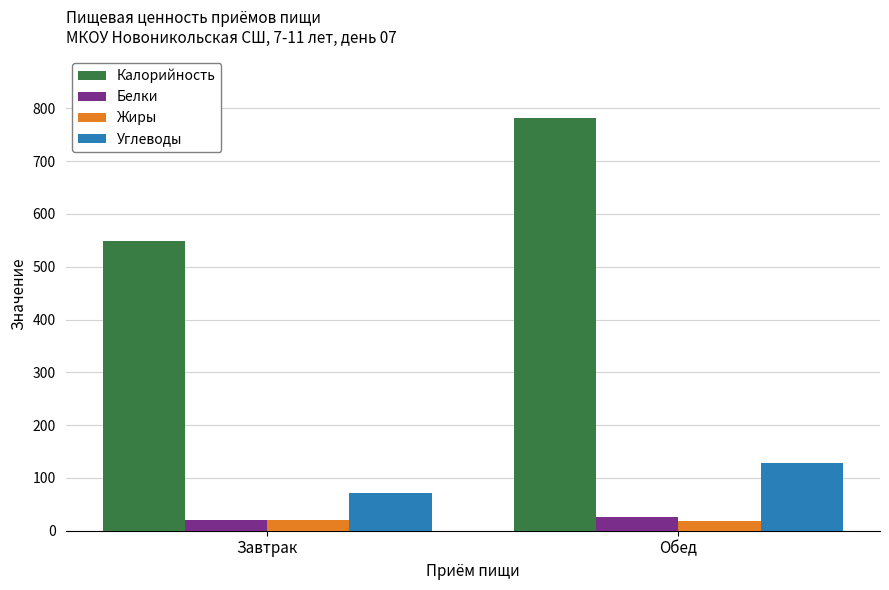

How many bars are there in each group?

4